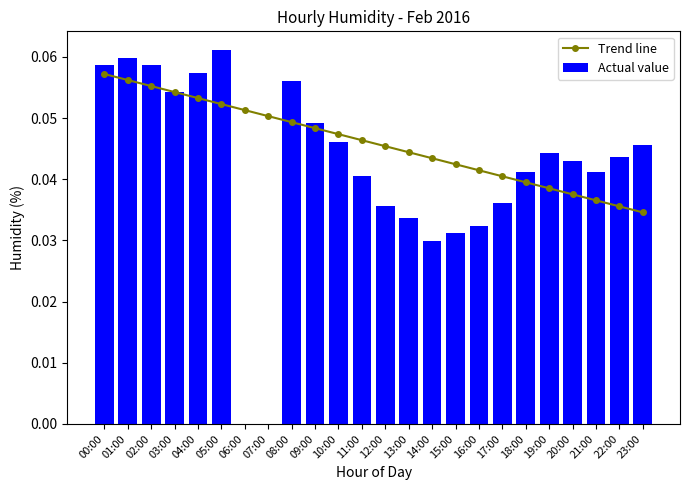

List the series in order of their overall mean, lowest first.

Actual value, Trend line